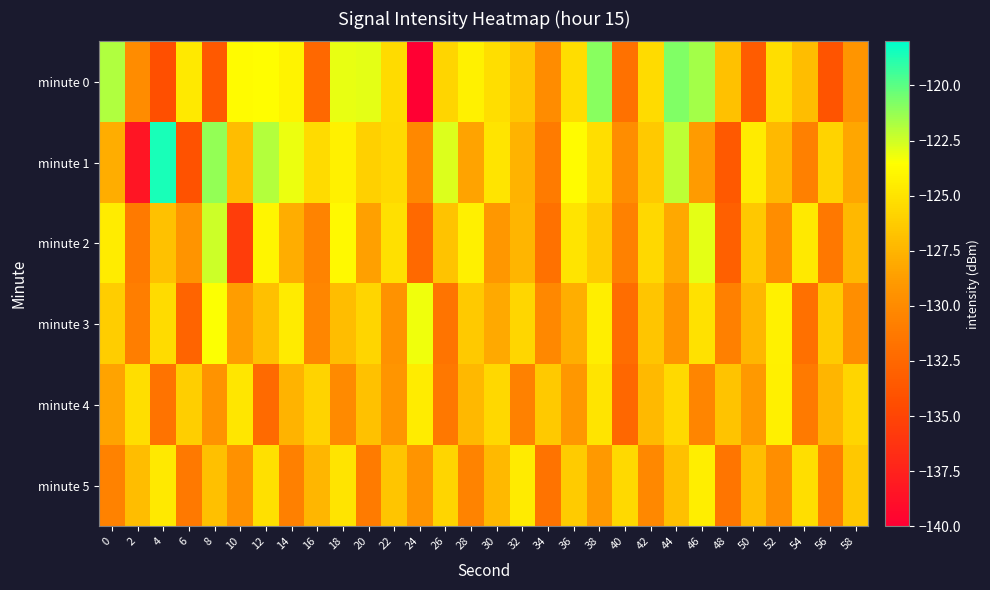

At which category does the chart reach its minimum across all series?

24